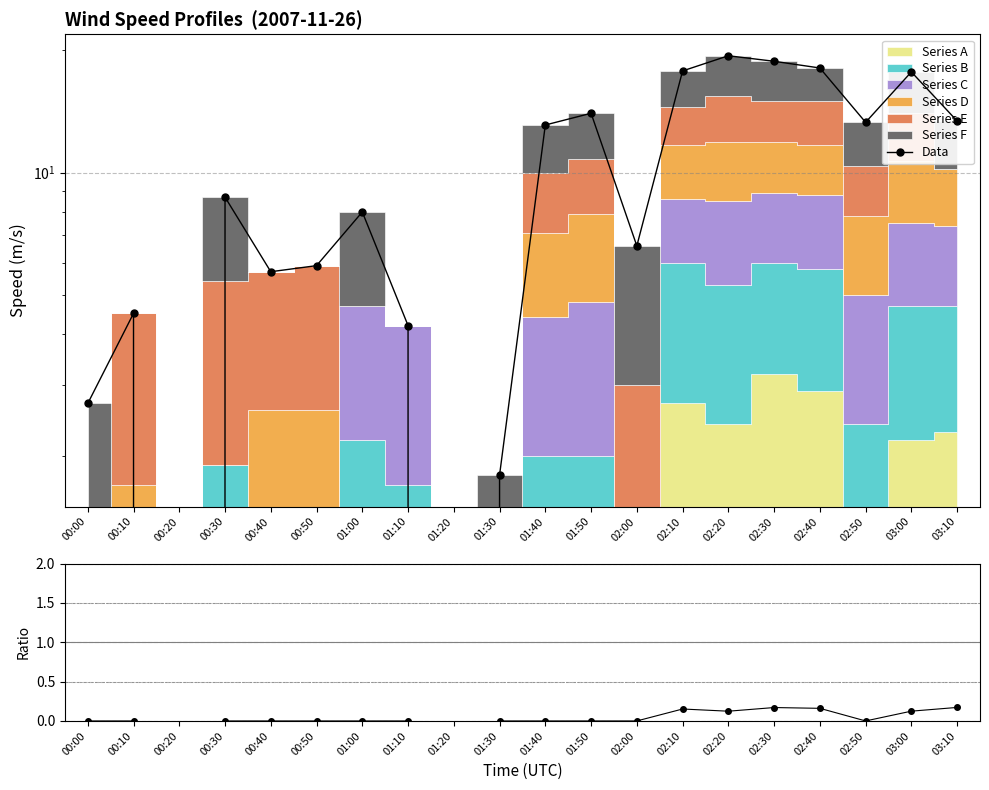

True or false: Data and col_47/Total cross at least once.

False